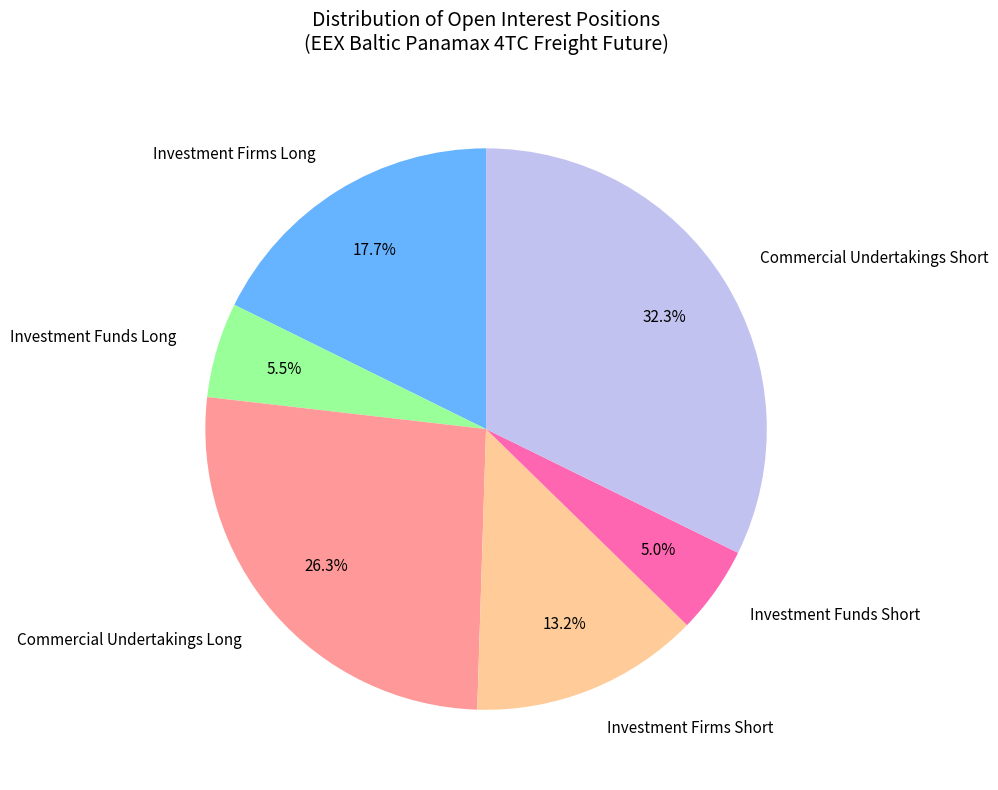

Combined, do Commercial Undertakings Short and Investment Firms Short account for over 50%?

No